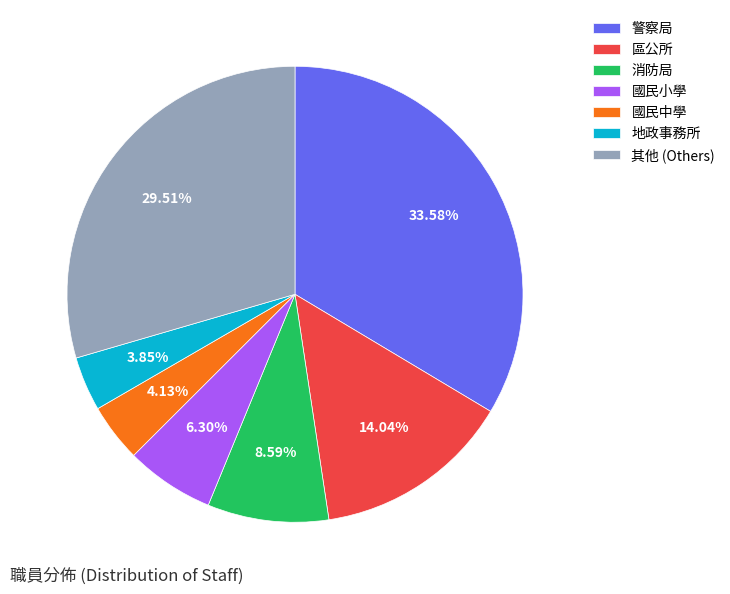

Does 國民小學 represent more than half of the total?

No